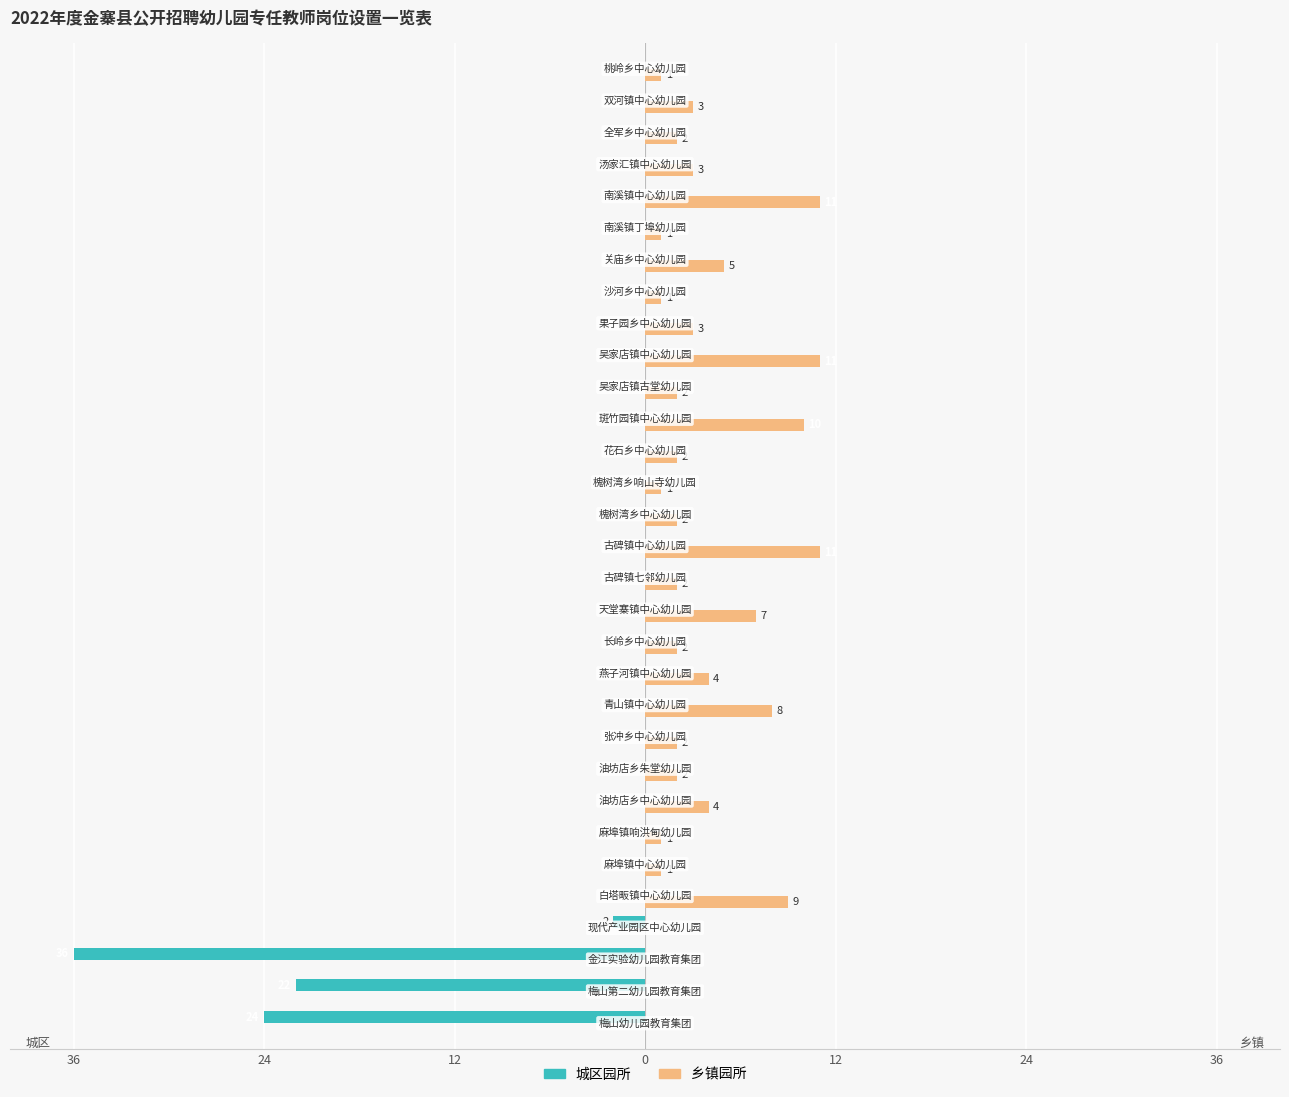

What are all the series names shown in the legend?

城区园所, 乡镇园所